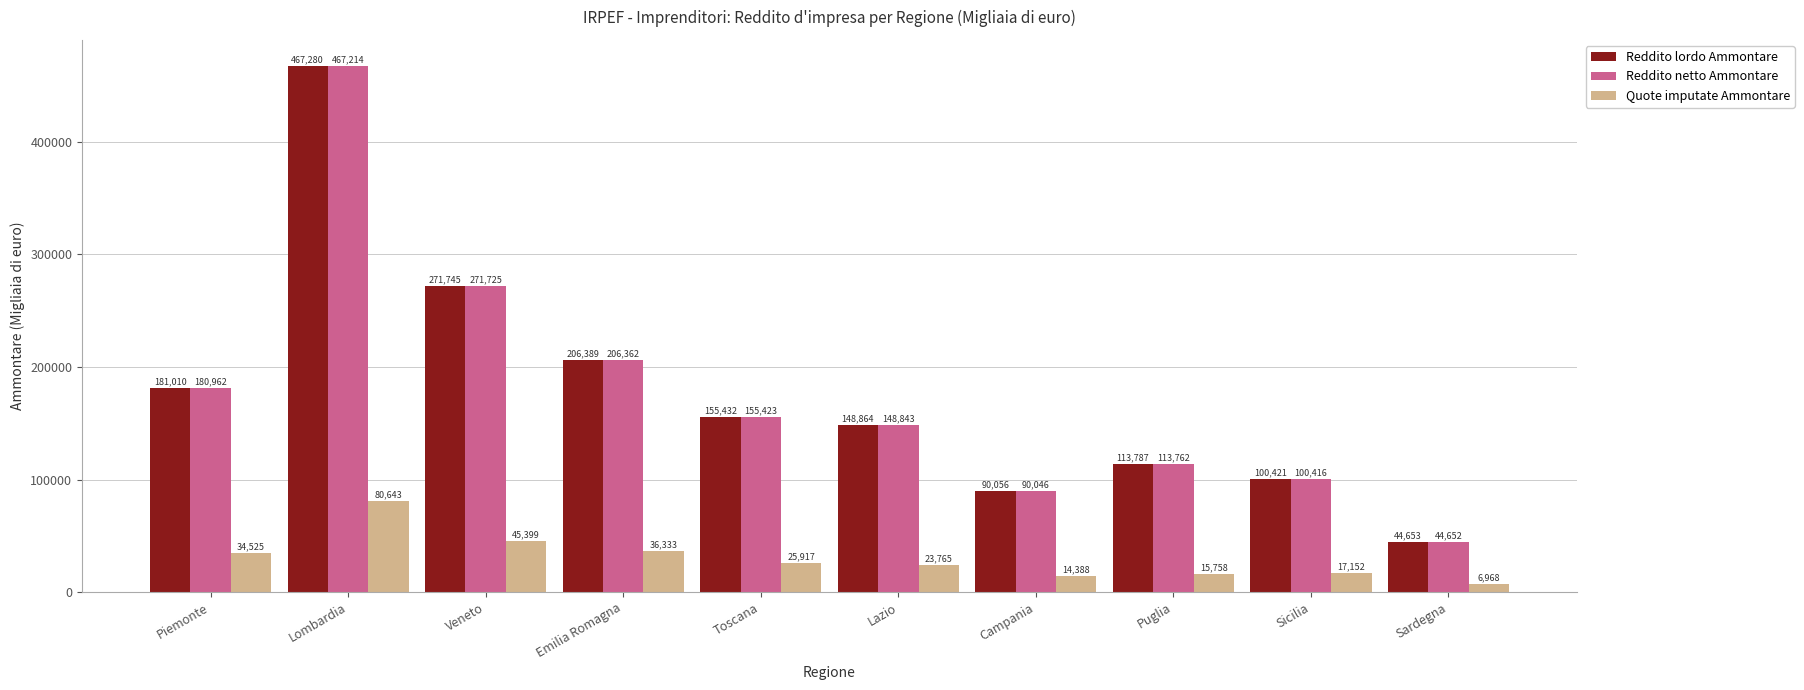

What is the smallest value displayed?

6968